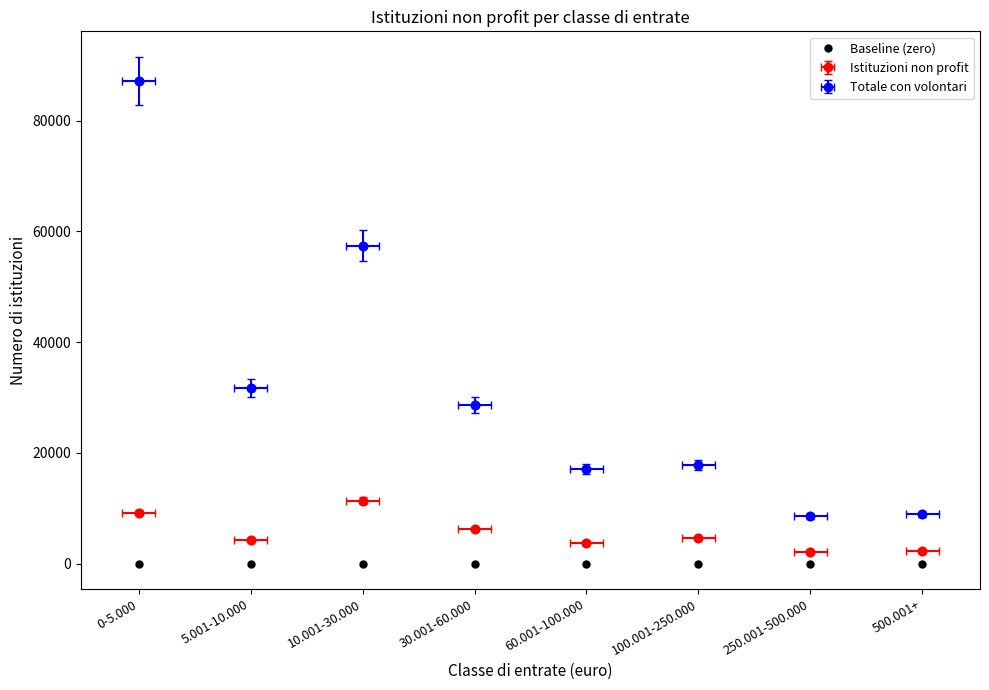

At how many categories does at least one series exceed 61426?

1